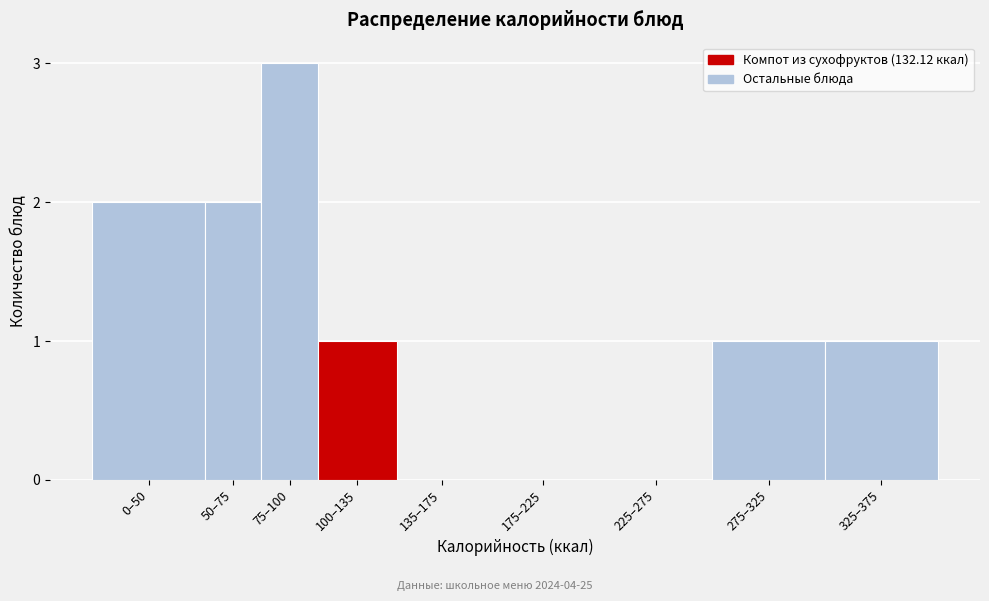

Reading right to left, transcribe all the data shown in this chart.

325–375=1	275–325=1	225–275=0	175–225=0	135–175=0	100–135=1	75–100=3	50–75=2	0–50=2